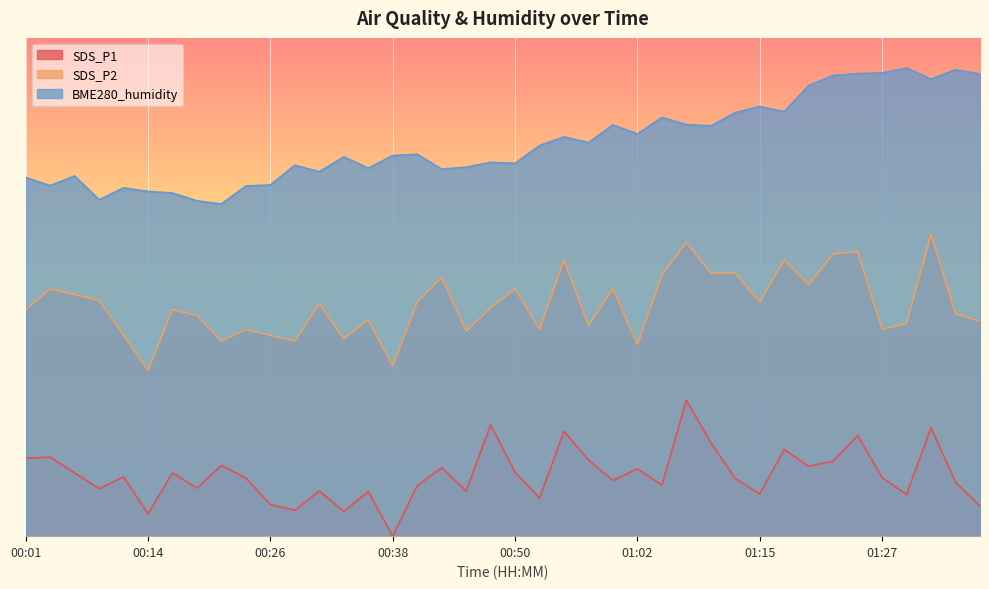

What is the lowest value of the SDS_P2 series?

22.0